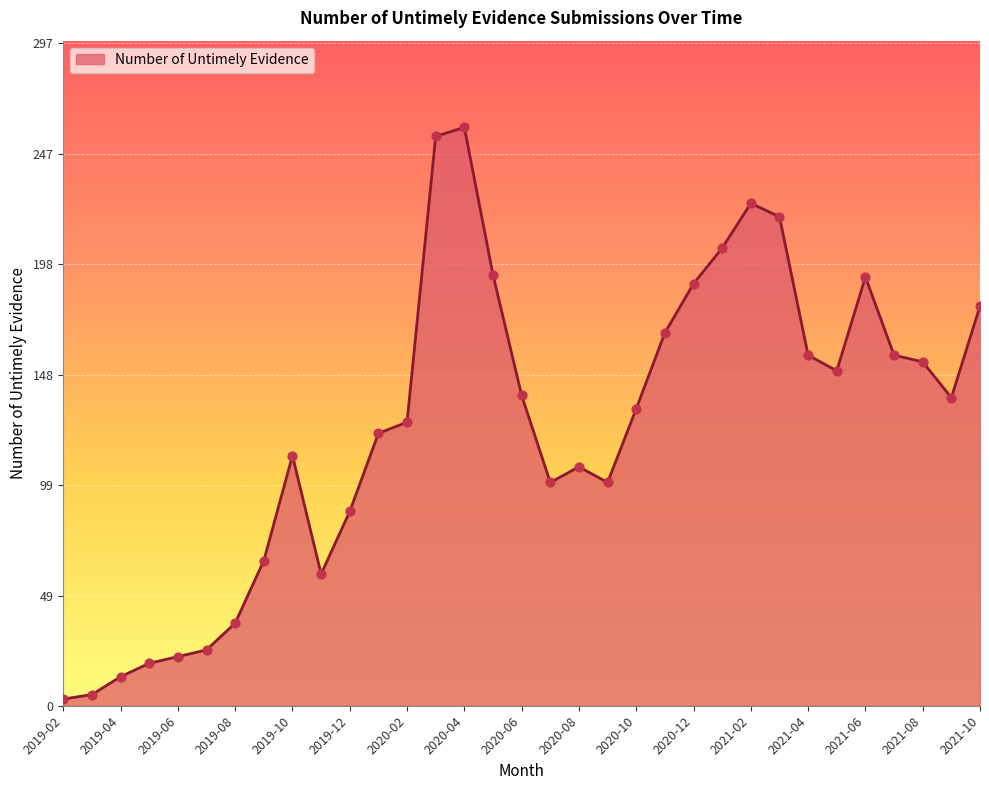

What is the maximum value shown in the chart?

259